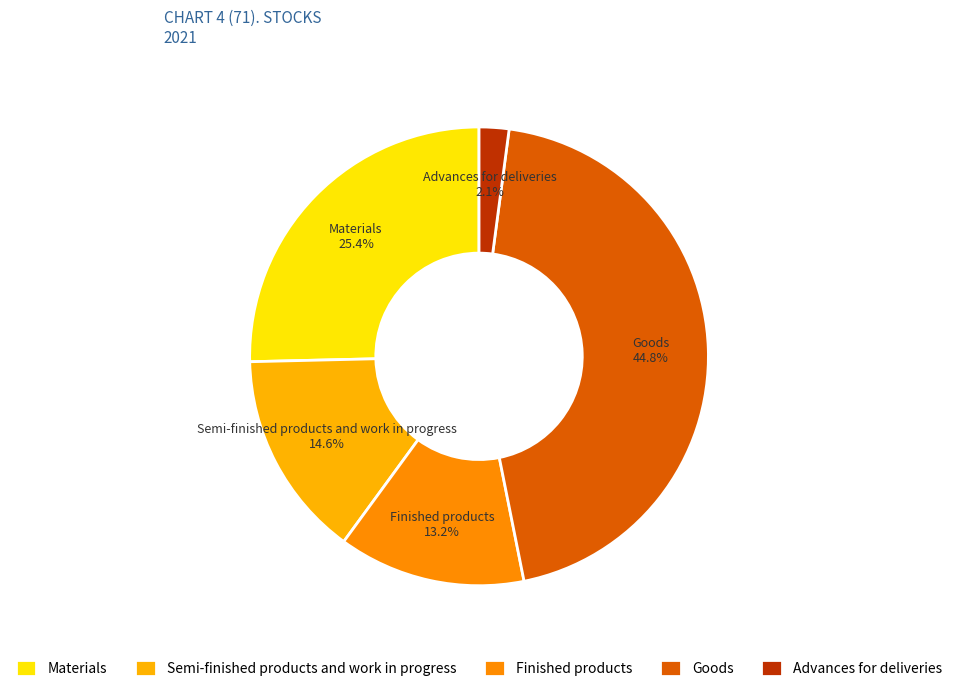

How many segments does this pie chart have?

5